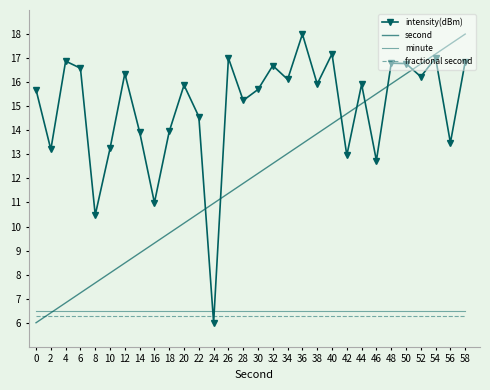

What is the average value of the fractional second series?

6.3